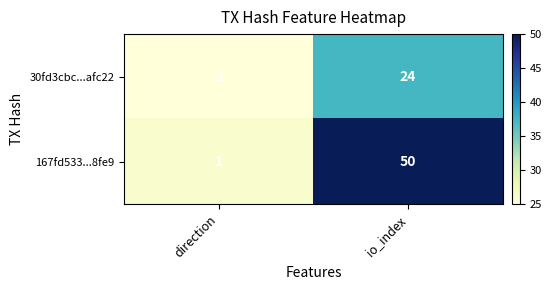

Which series has the largest total across all categories?

167fd533...8fe9